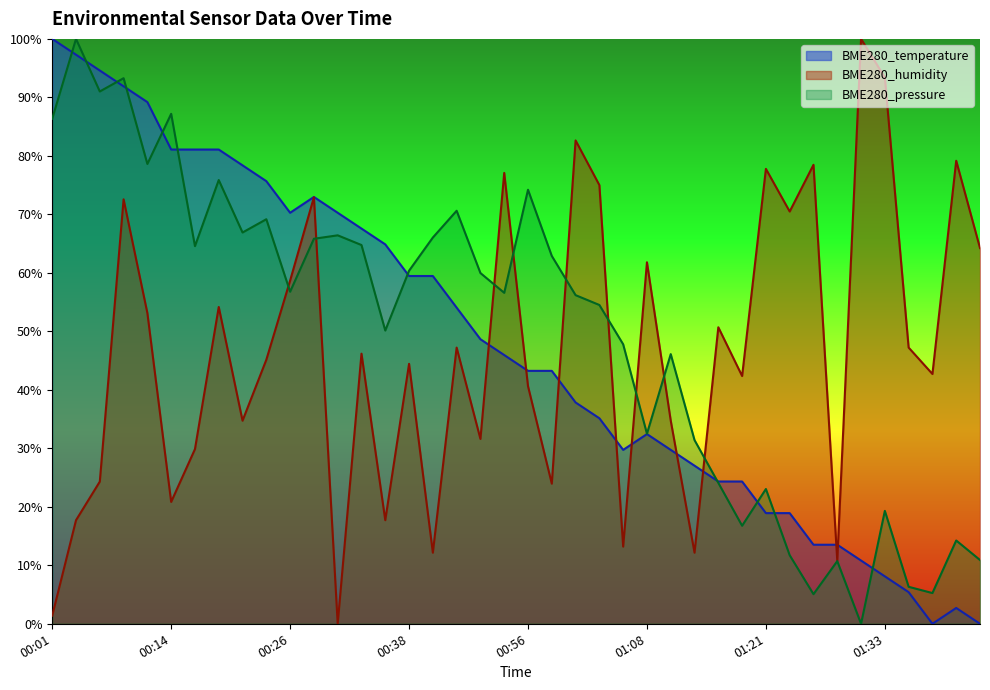

After their last crossing, which series has the higher values: BME280_pressure or BME280_temperature?

BME280_pressure